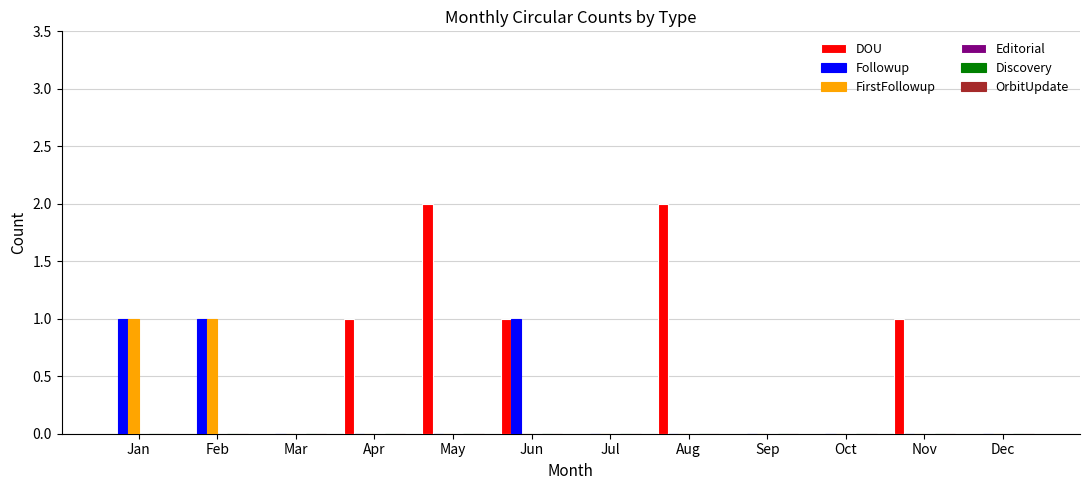

Which series has the largest total across all categories?

DOU